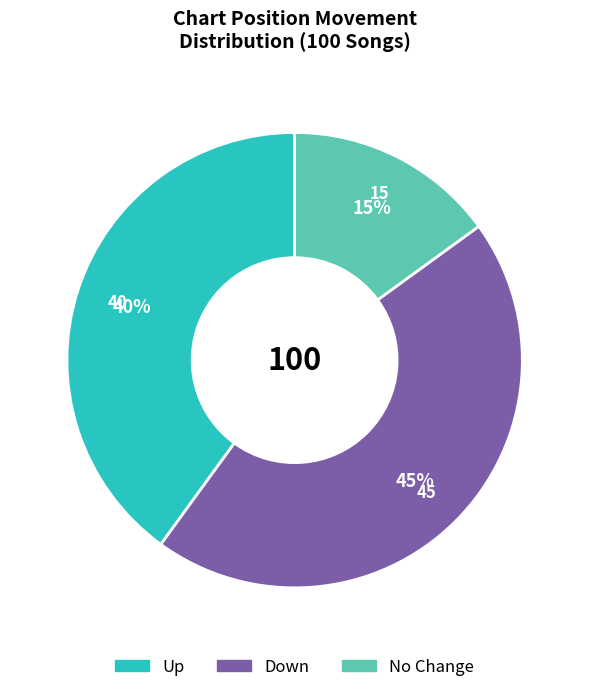

Is there a majority slice in this chart?

No